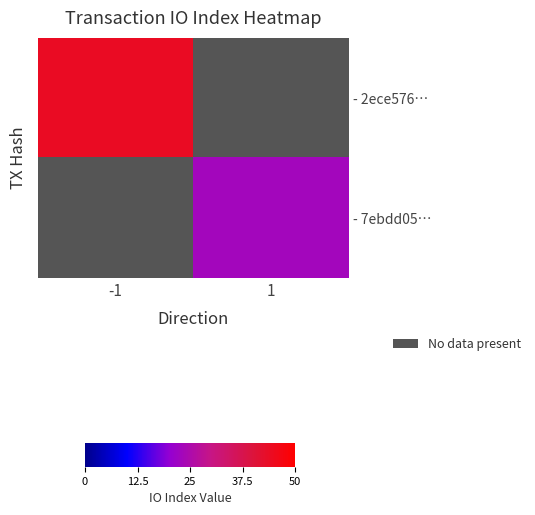

Read the - 2ece576… value at -1.

44.0